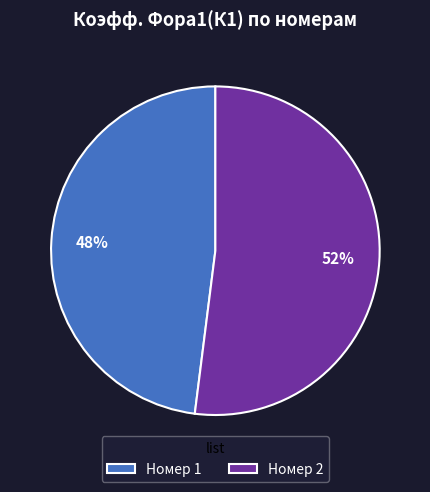

How many segments does this pie chart have?

2